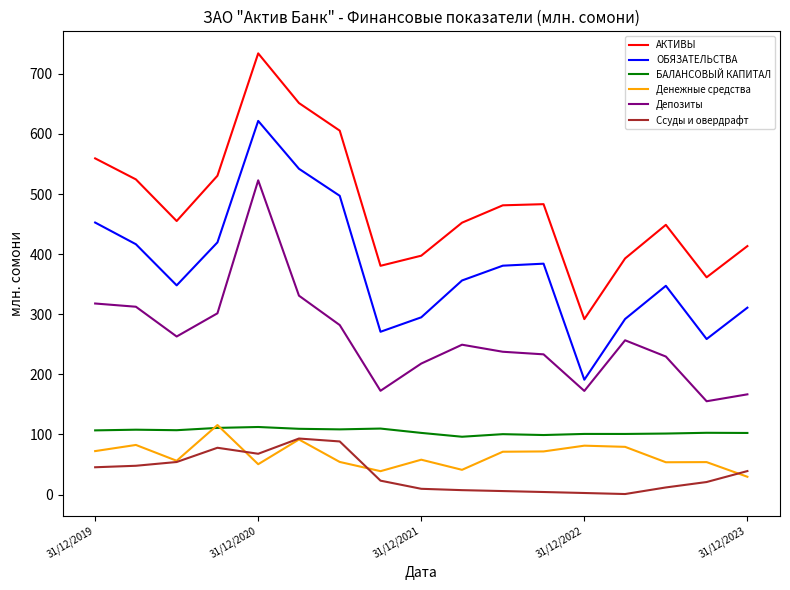

What is the minimum value shown in the chart?

0.8